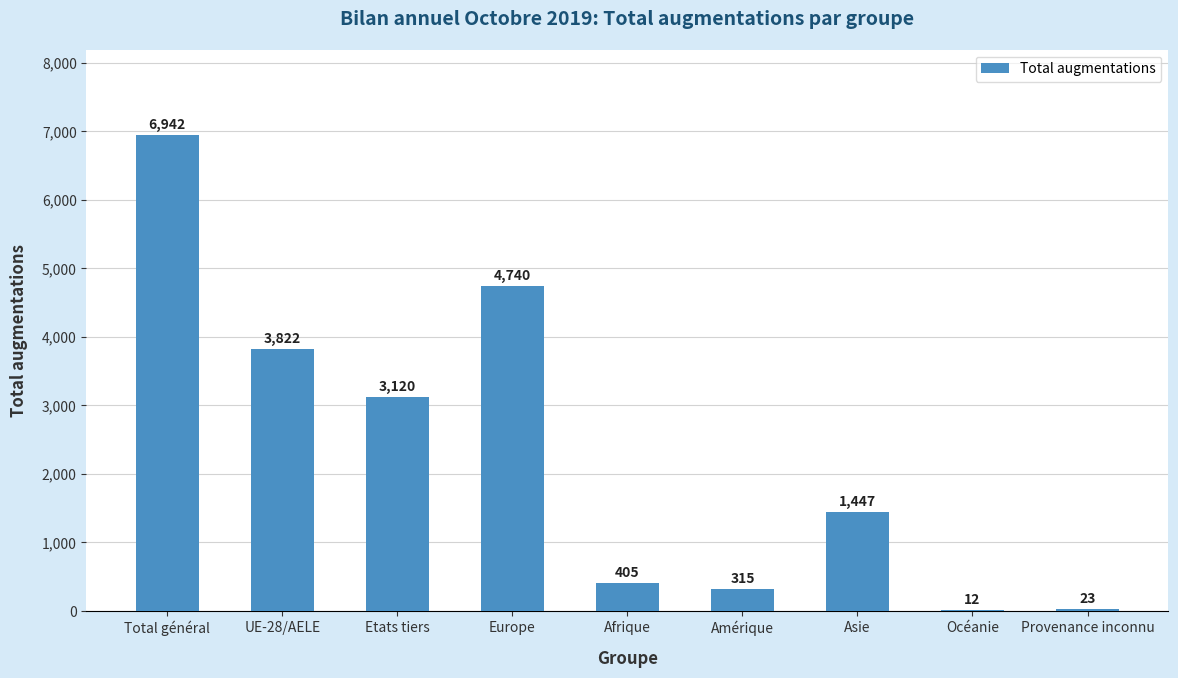

Which category has the highest value across all series?

Total général